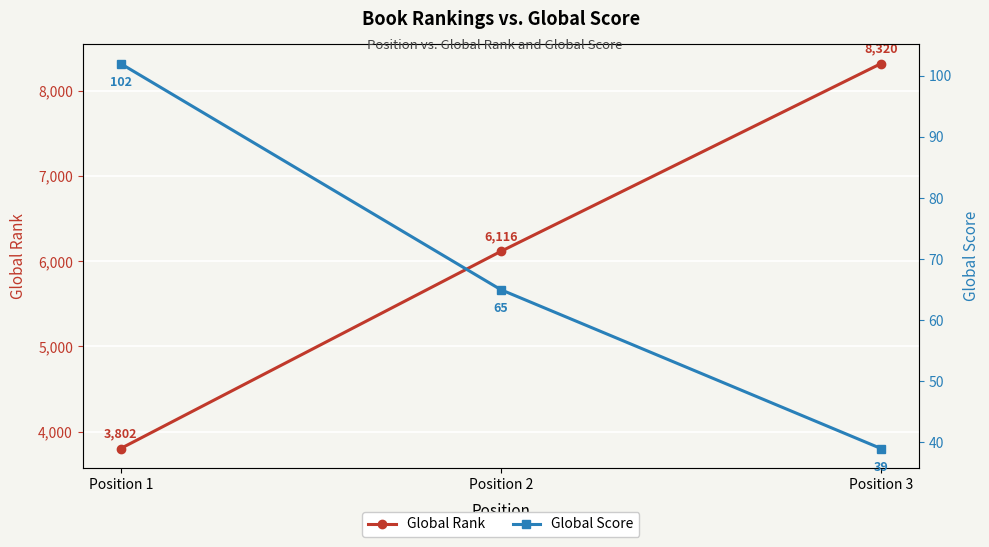

Rank the series at Position 1 from lowest to highest value.

Global Score, Global Rank